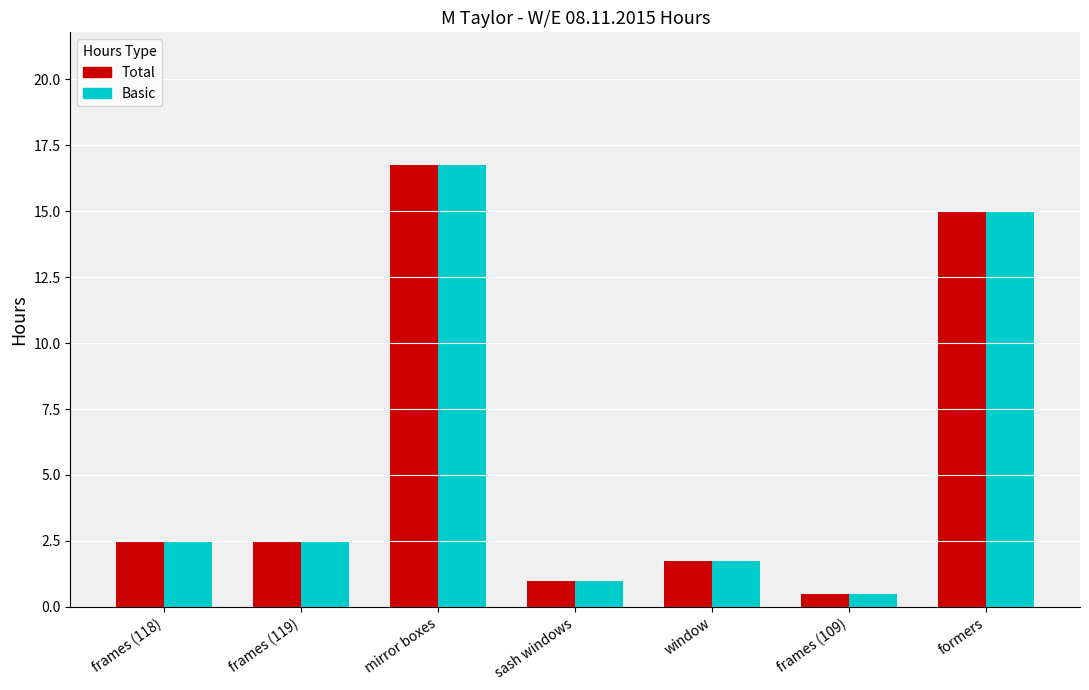

At which category is the sum across all series the highest?

mirror boxes